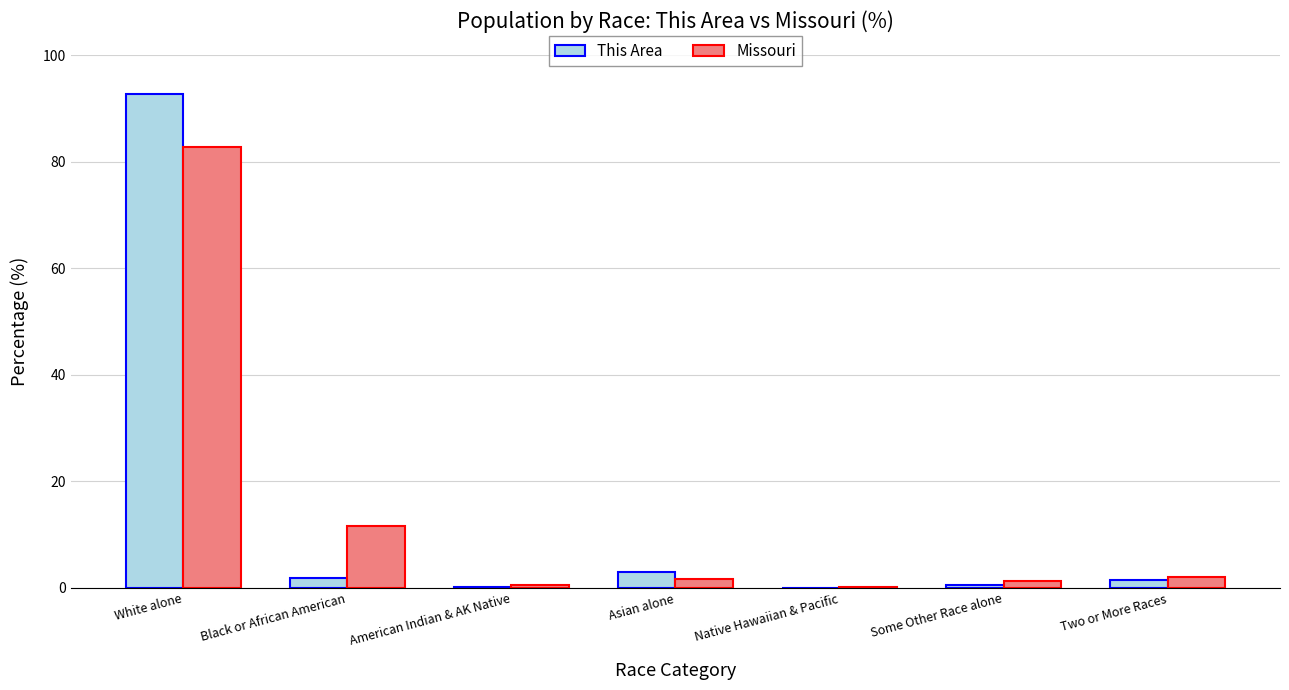

How many groups of bars are there?

7